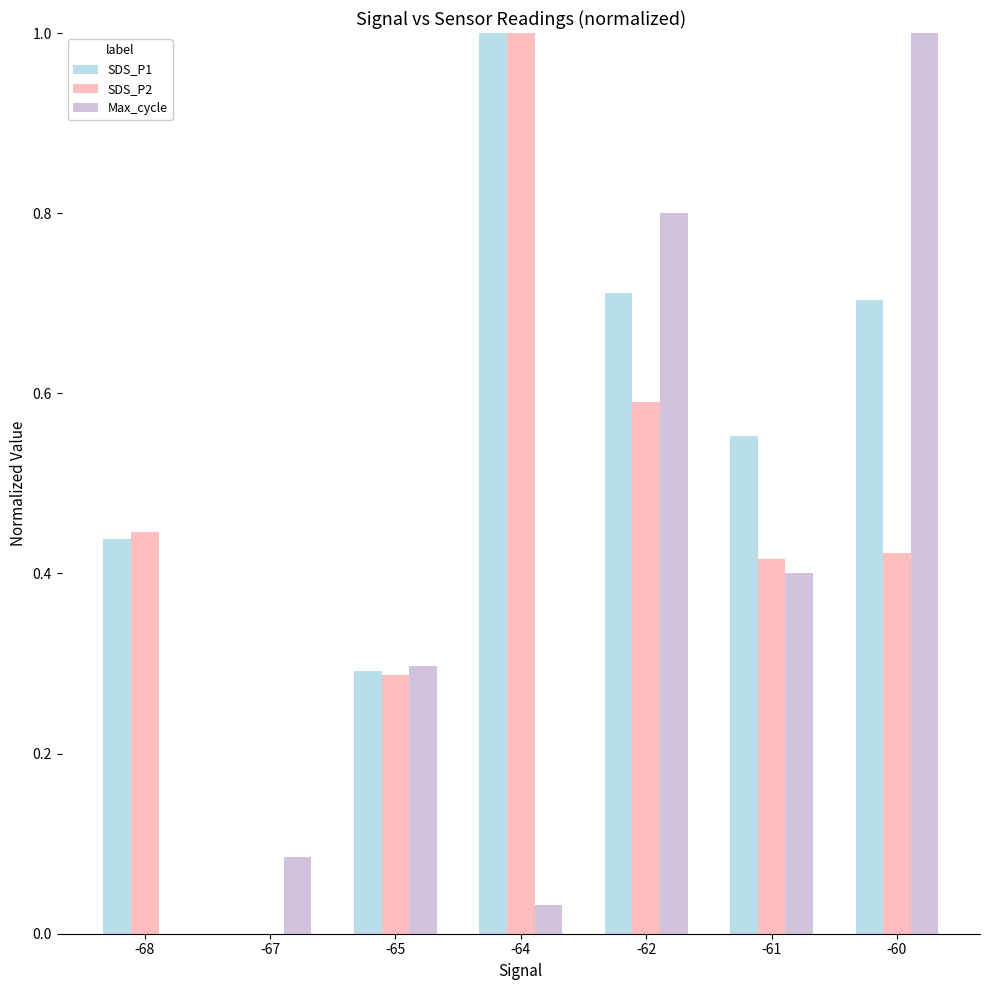

What is the sum of all SDS_P1 values?

3.7